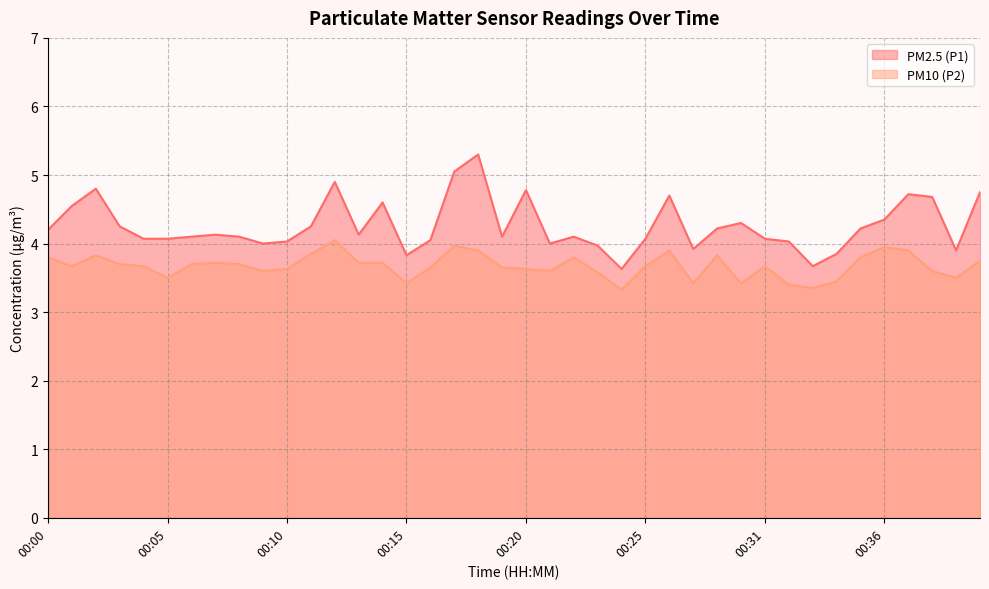

Reading right to left, transcribe all the data shown in this chart.

PM2.5 (P1): 4.8	3.9	4.7	4.7	4.3	4.2	3.9	3.7	4.0	4.1	4.3	4.2	3.9	4.7	4.1	3.6	4.0	4.1	4.0	4.8	4.1	5.3	5.0	4.0	3.8	4.6	4.1	4.9	4.2	4.0	4.0	4.1	4.1	4.1	4.1	4.1	4.2	4.8	4.5	4.2
PM10 (P2): 3.8	3.5	3.6	3.9	4.0	3.8	3.5	3.4	3.4	3.7	3.4	3.8	3.4	3.9	3.7	3.3	3.6	3.8	3.6	3.6	3.6	3.9	4.0	3.6	3.4	3.7	3.7	4.0	3.9	3.6	3.6	3.7	3.7	3.7	3.5	3.7	3.7	3.8	3.7	3.8